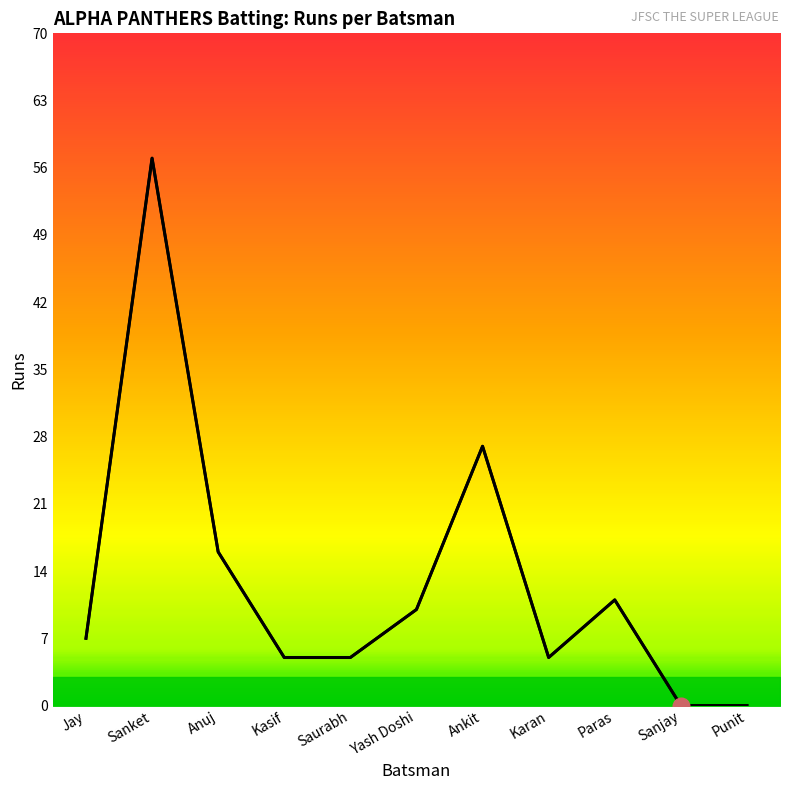

How many values are above zero?

9